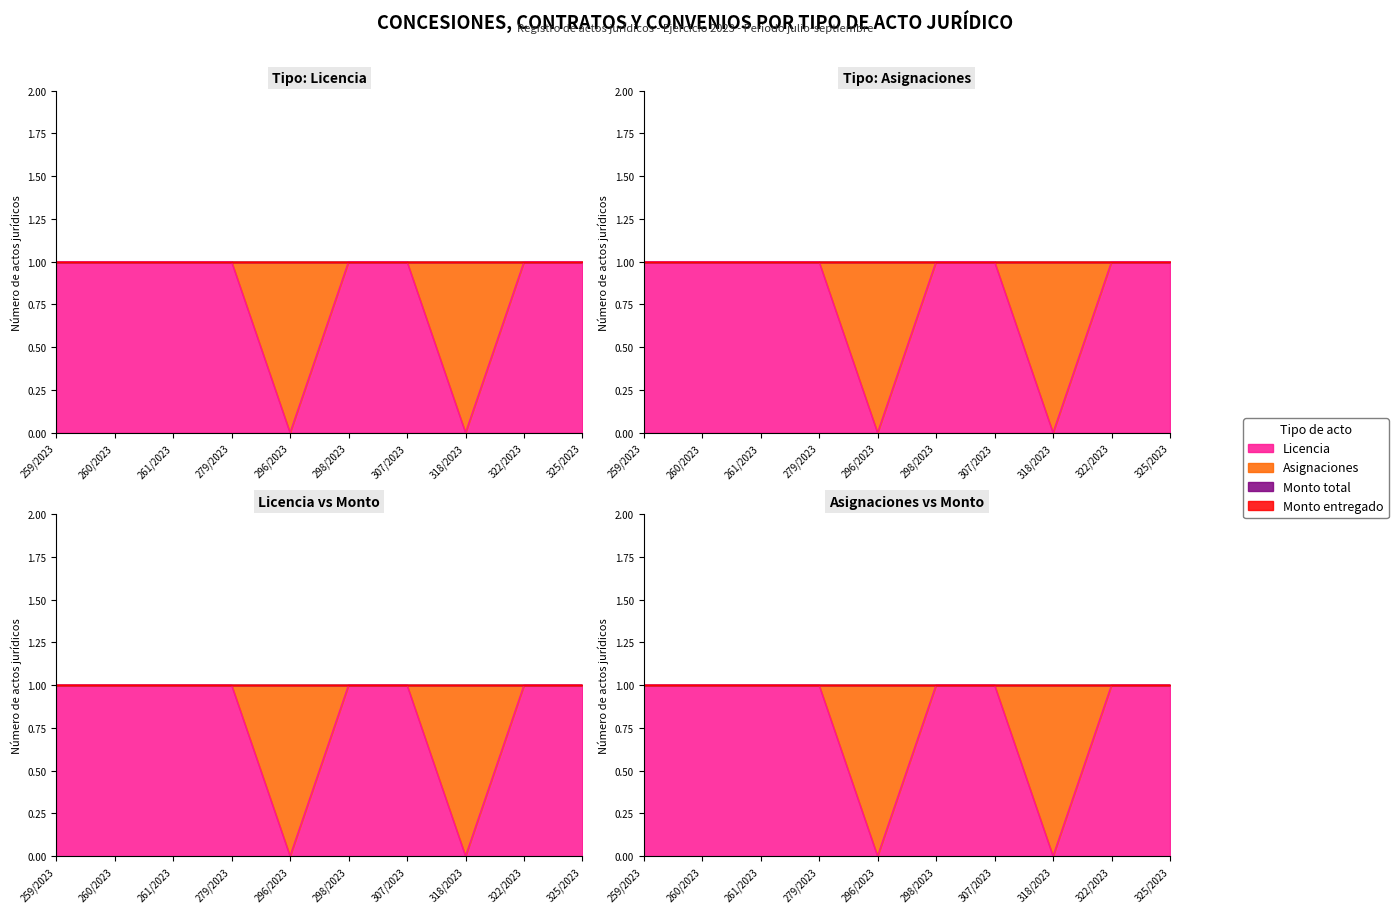

True or false: Asignaciones has a value of 0 at 296/2023.

True